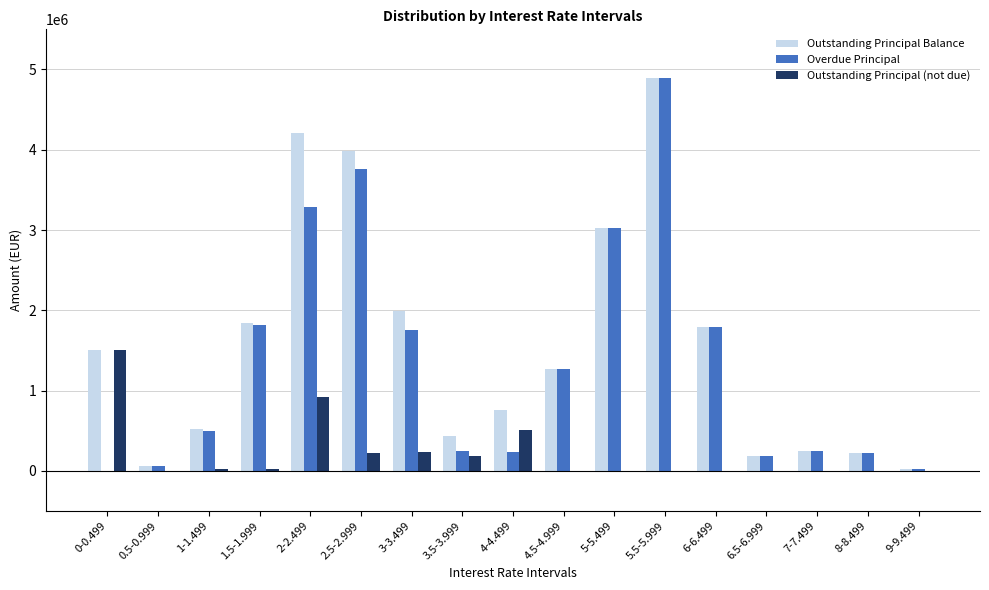

What is the highest value of the Overdue Principal series?

4897819.3